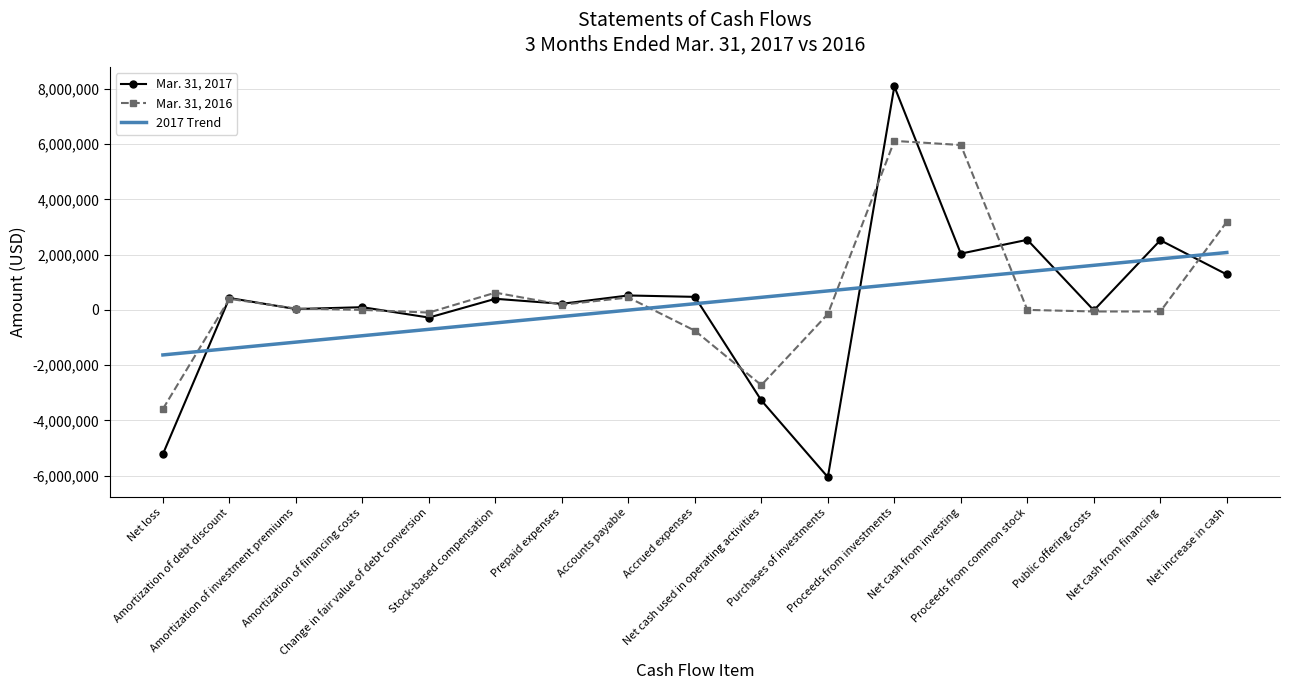

What is the smallest value displayed?

-6057417.0